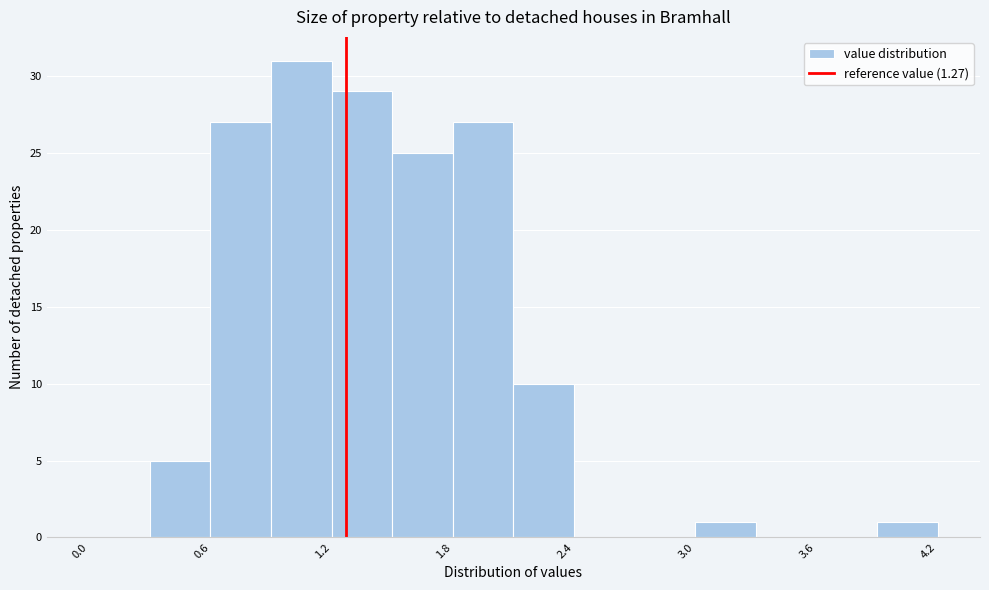

Read against the x-axis, roughly where is the centre of the tallest bar?

1.1